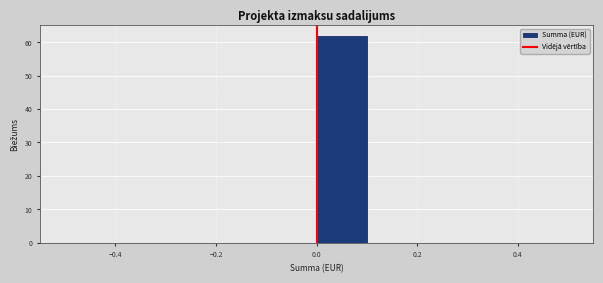

Which range on the x-axis has the tallest bar?

0.0 to 0.1